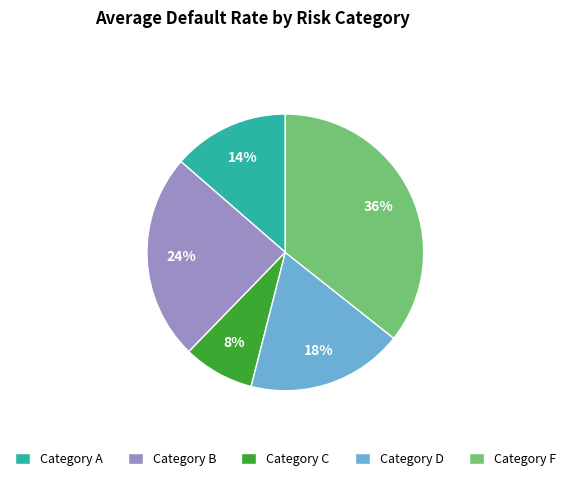

Is there a majority slice in this chart?

No